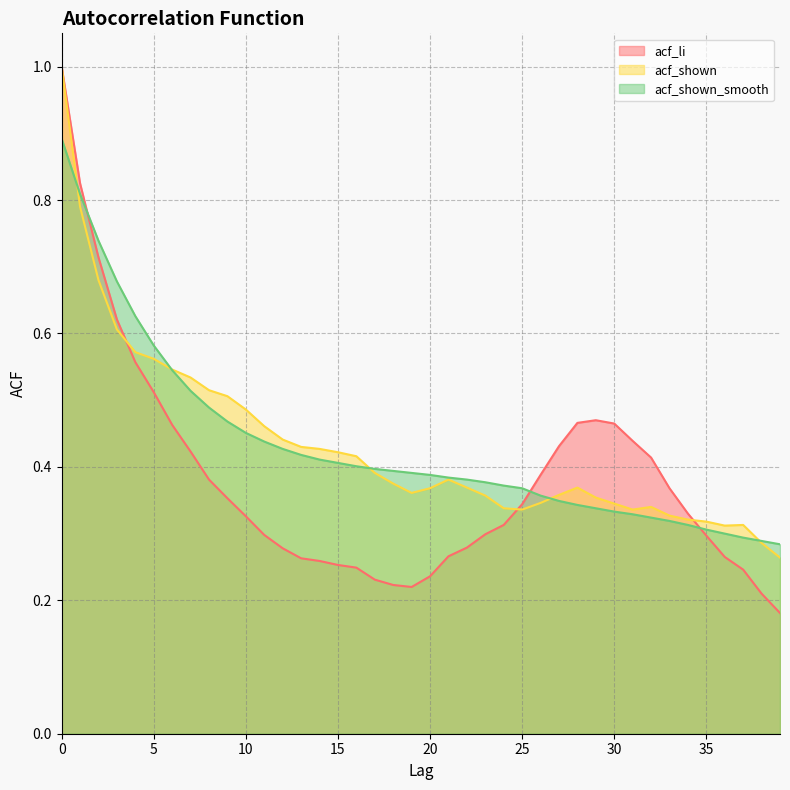

Does the chart display data point markers on the line(s)?

No